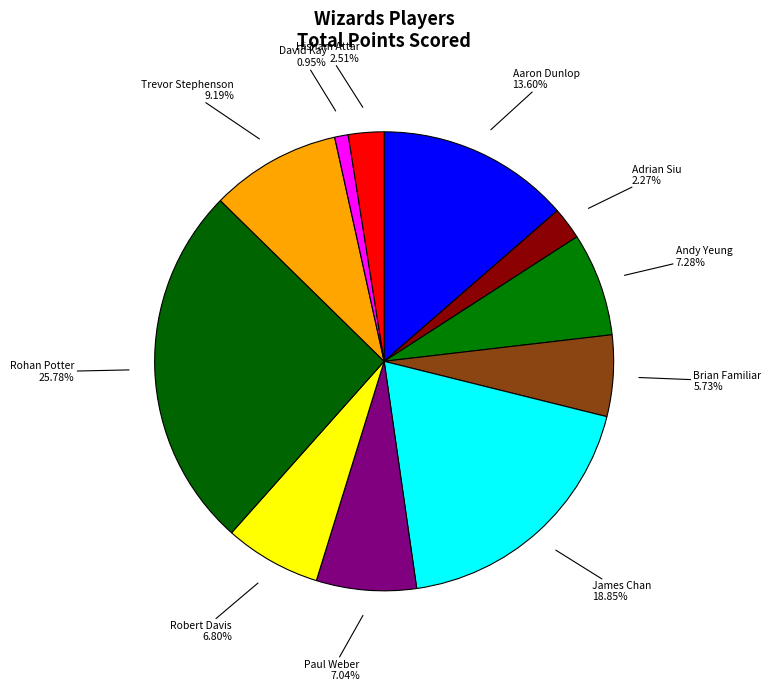

Which has a higher value, Brian Familiar or Aaron Dunlop?

Aaron Dunlop